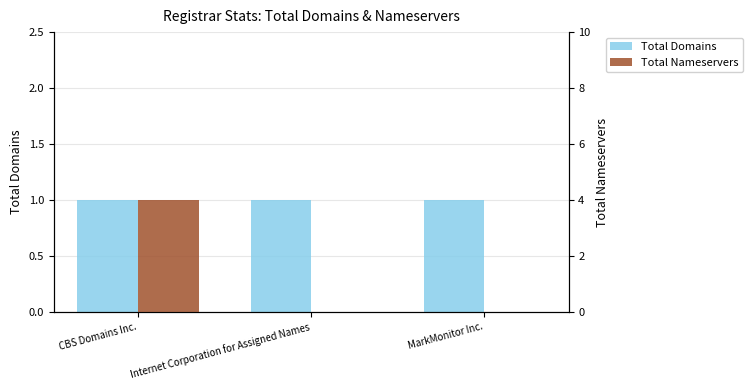

What position from the right is CBS Domains Inc.?

3